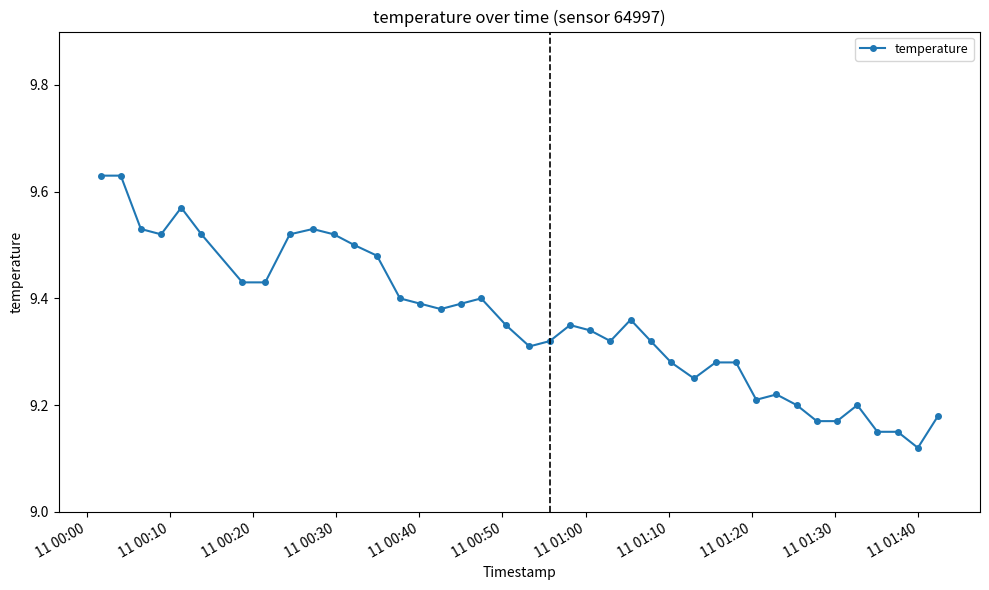

What is the difference between the second highest and second lowest values?

0.5